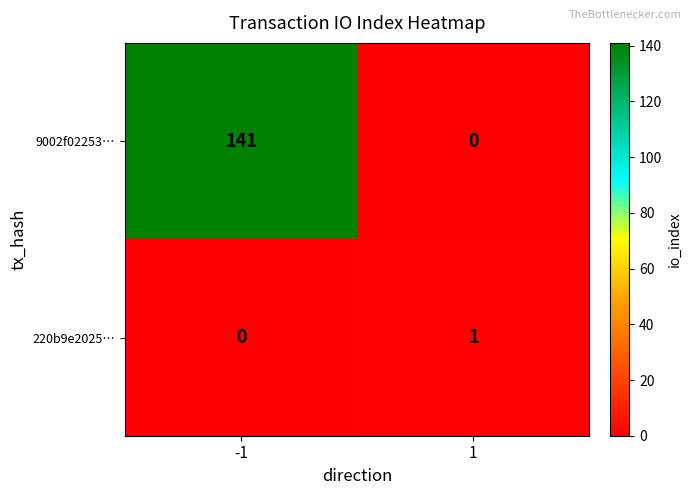

Between -1 and 1, which series saw the biggest shift?

9002f02253…